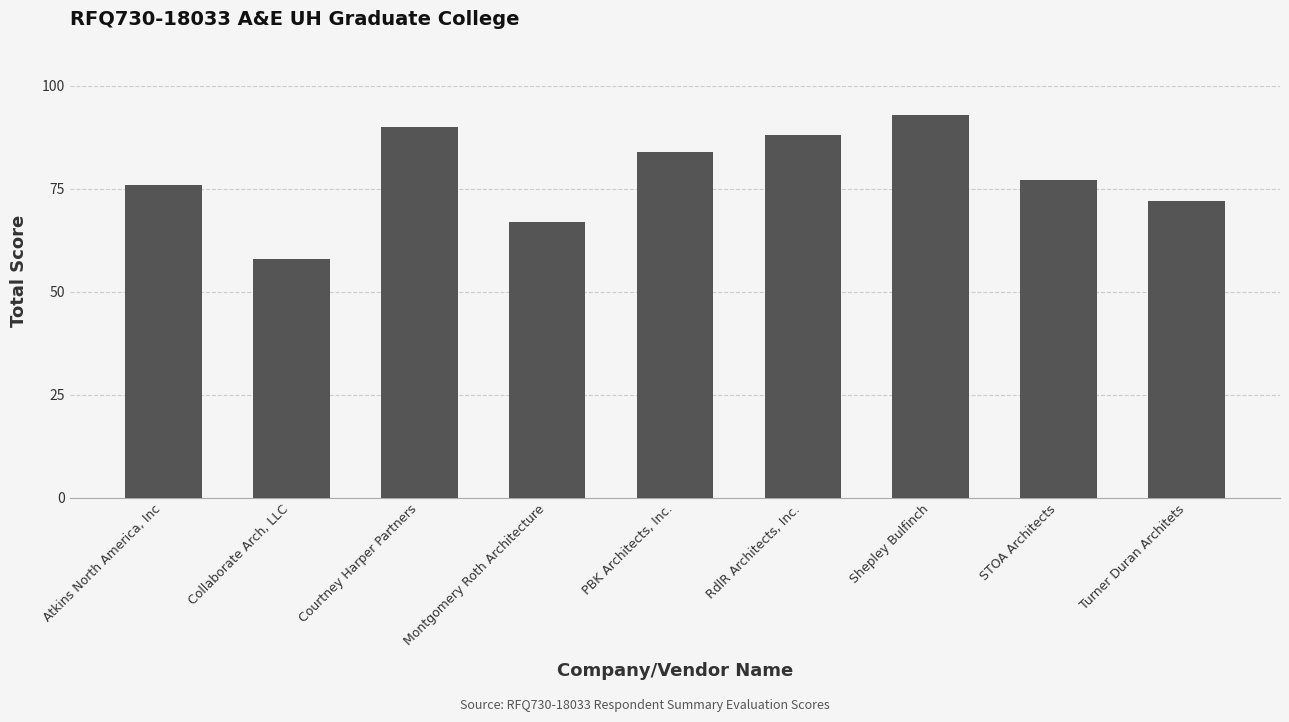

Reading left to right, extract all data points from this chart.

Atkins North America, Inc=76	Collaborate Arch, LLC=58	Courtney Harper Partners=90	Montgomery Roth Architecture=67	PBK Architects, Inc.=84	RdlR Architects, Inc.=88	Shepley Bulfinch=93	STOA Architects=77	Turner Duran Architets=72